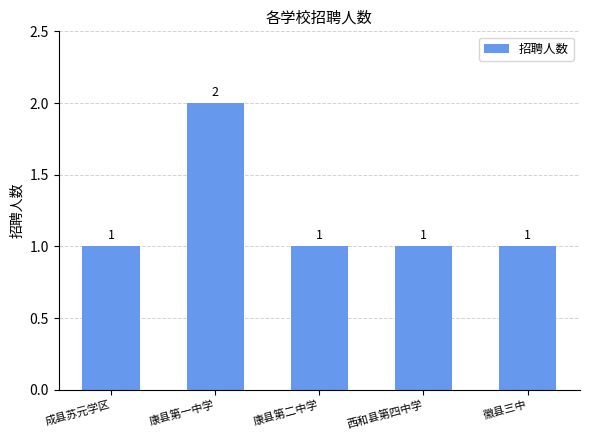

The chart shows a value of 0 at 西和县第四中学. True or false?

False